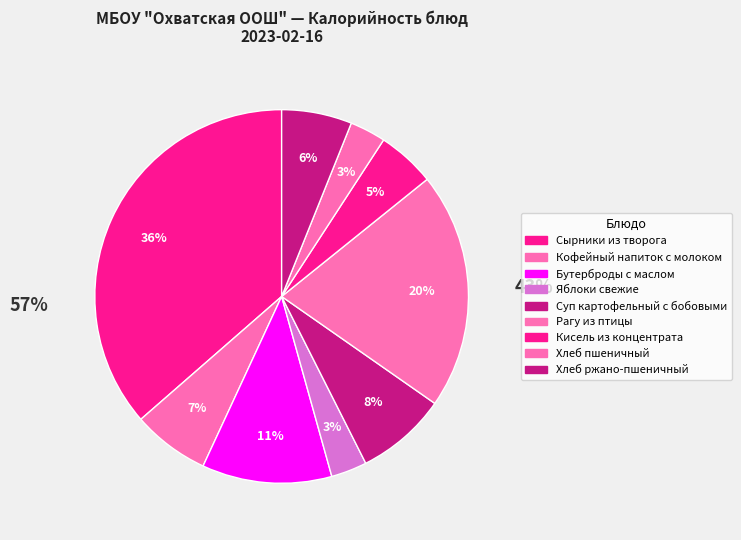

What percentage is the Бутерброды с маслом slice, to the nearest percent?

11%